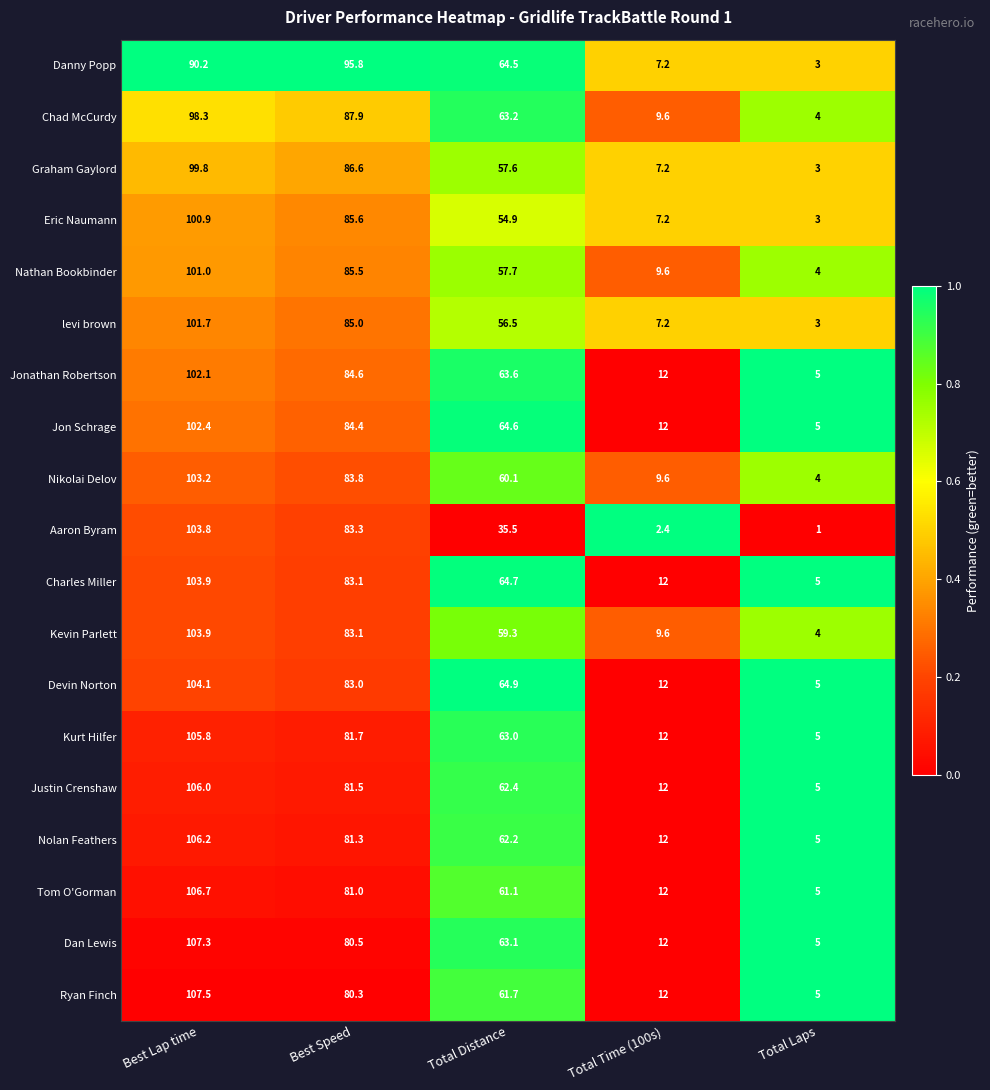

At which label is Charles Miller closest to 54?

Total Distance